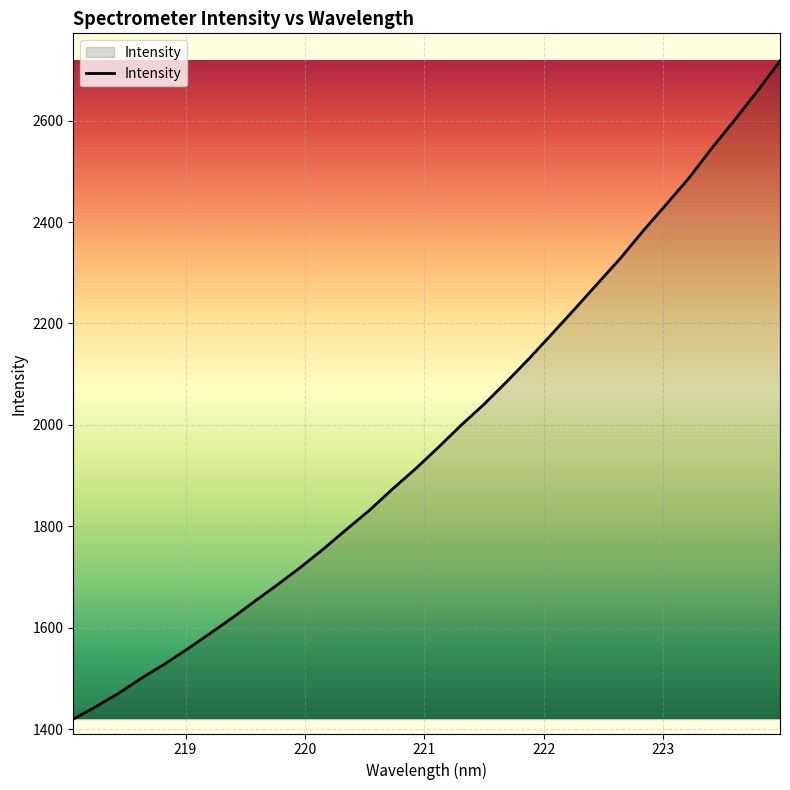

What is the maximum value shown in the chart?

2717.7